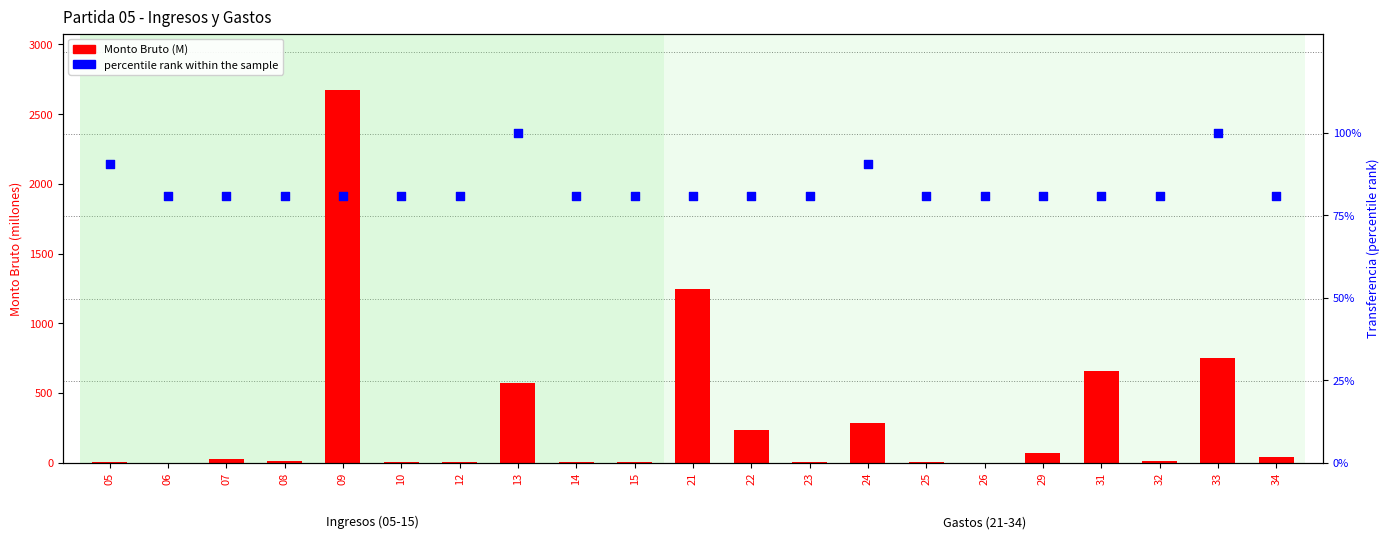

At which category is the sum across all series the highest?

09